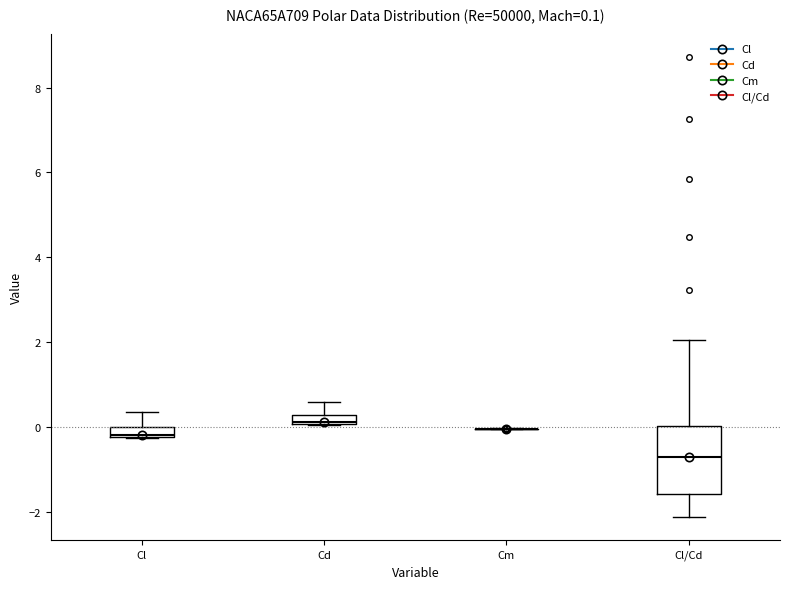

Comparing the boxes themselves (not the whiskers), which one is the tallest?

Cl/Cd